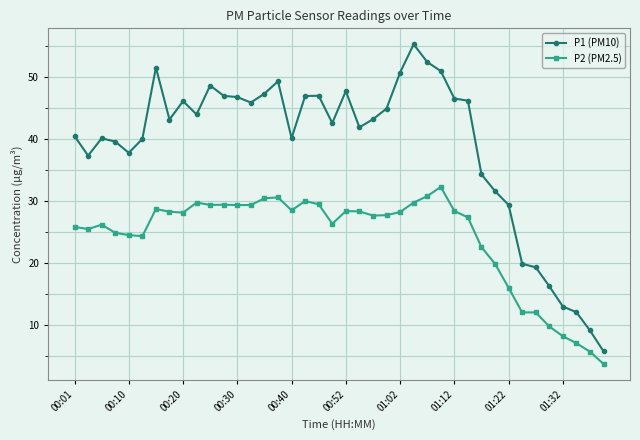

List the series in order of their peak value, lowest first.

P2 (PM2.5), P1 (PM10)